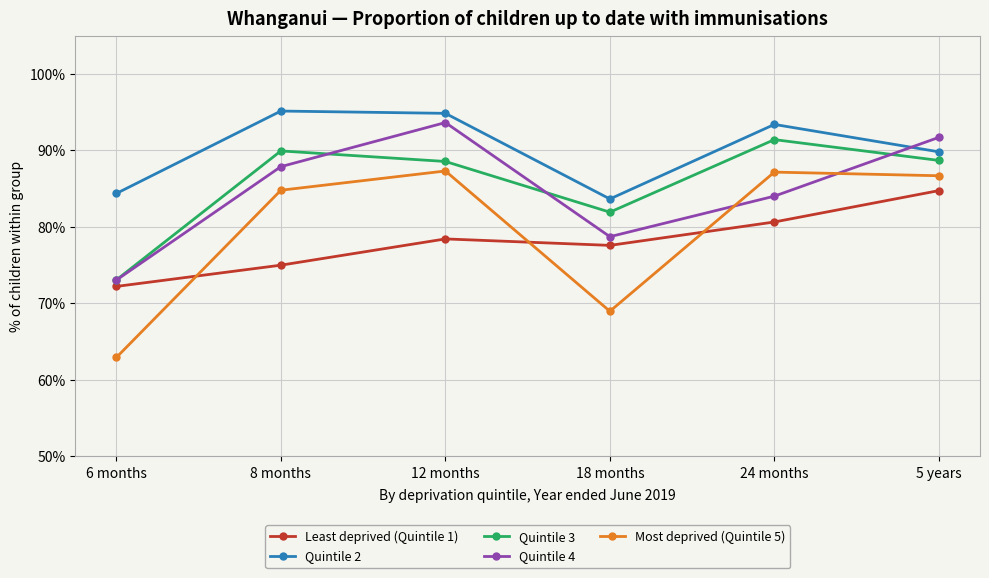

What is the difference between the highest and lowest values at 8 months?

0.2